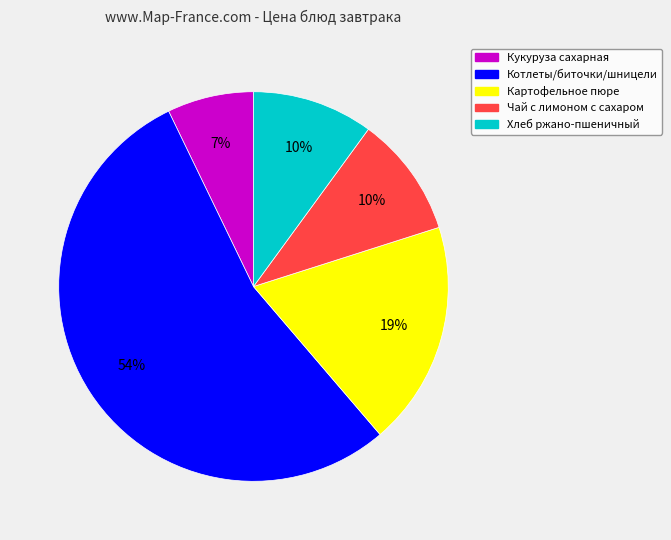

Between Чай с лимоном с сахаром and Кукуруза сахарная, which is larger?

Чай с лимоном с сахаром